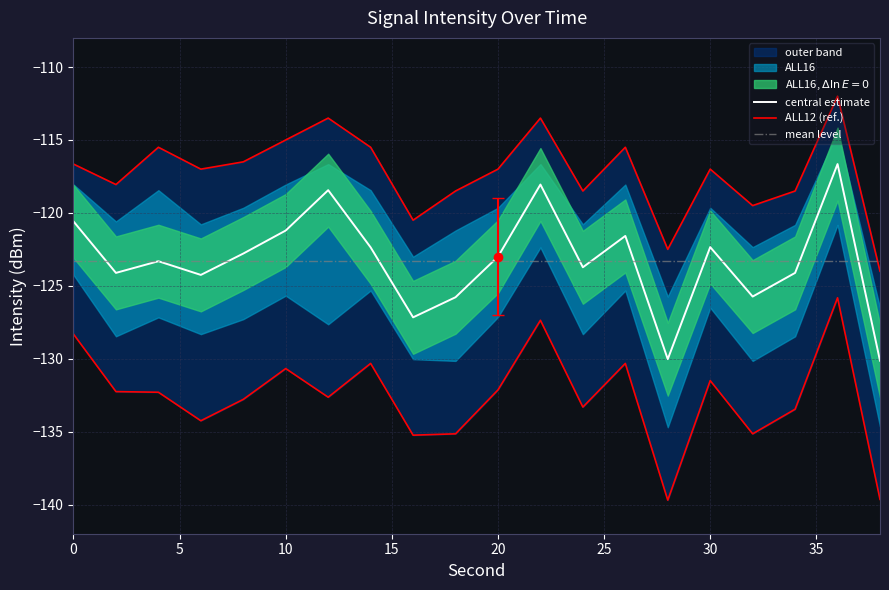

At which category does intensity(dBm) reach its first local peak?

4